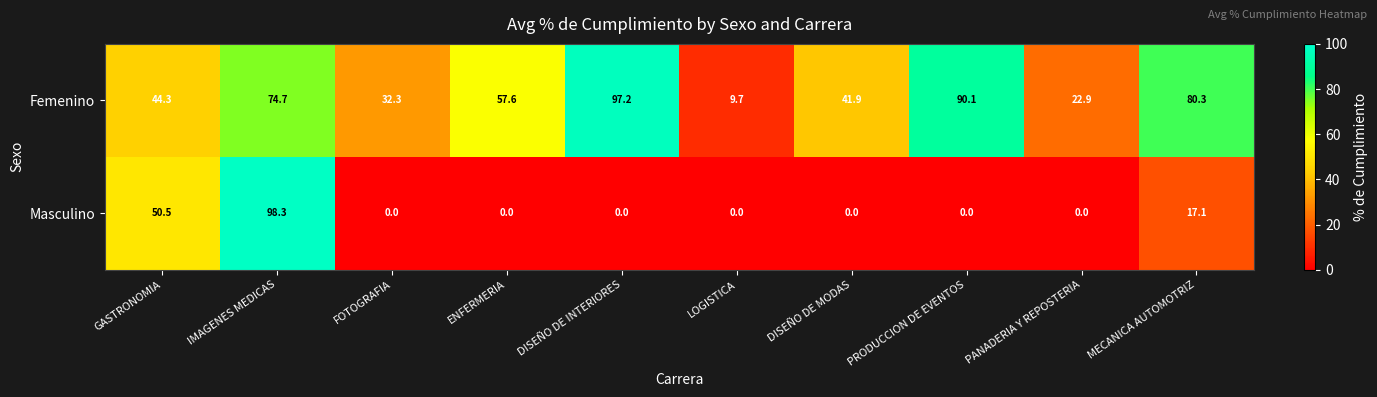

What is the total value across all series at DISEÑO DE INTERIORES?

97.2